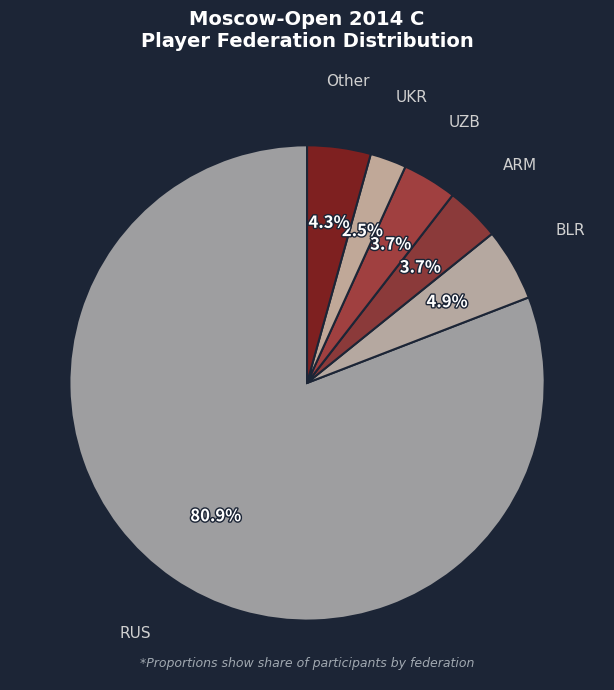

Is the sum of Other and BLR greater than half?

No